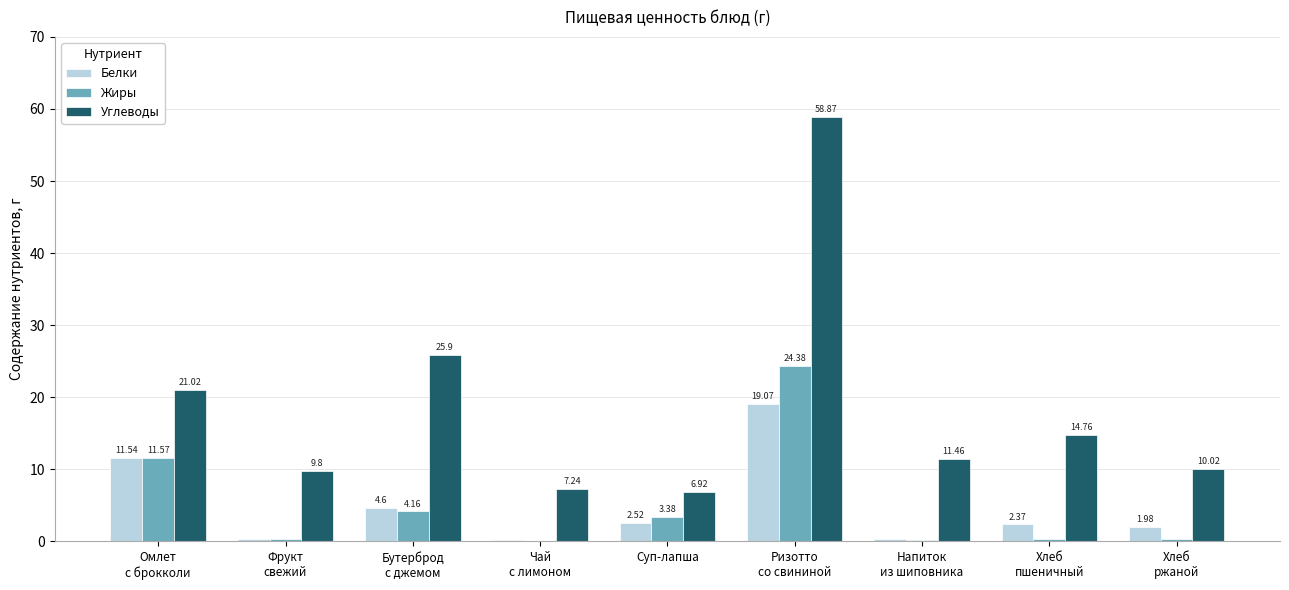

At which category is the sum across all series the highest?

Ризотто
со свининой